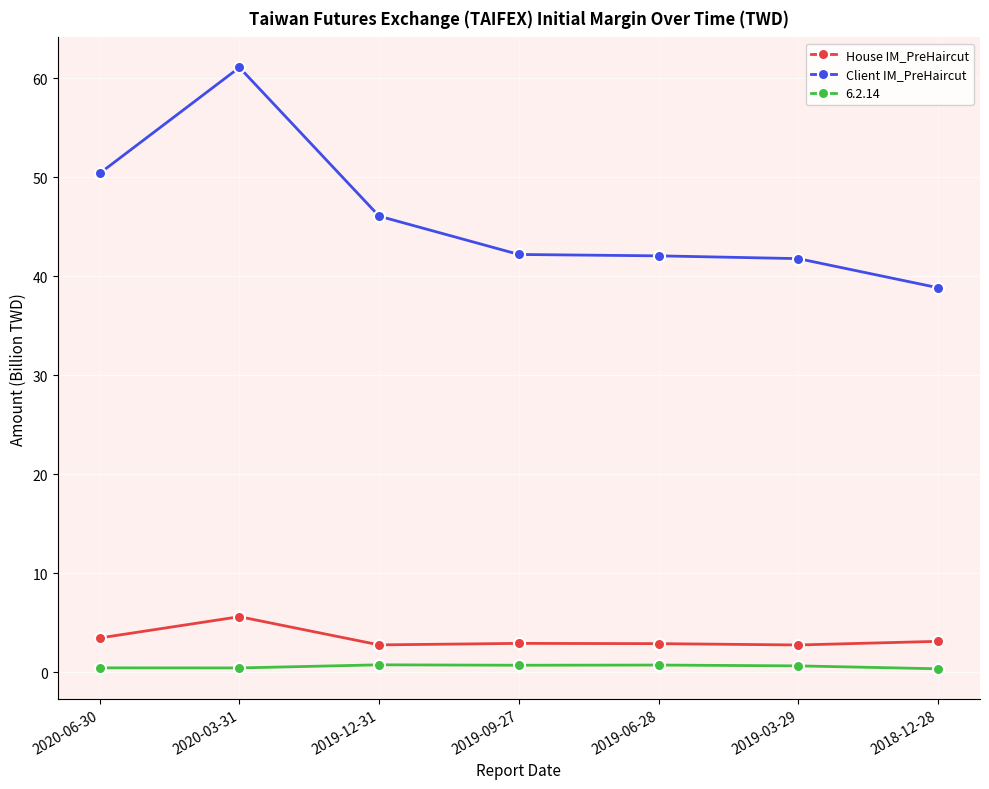

What is the label of the 2nd point from the left?

2020-03-31